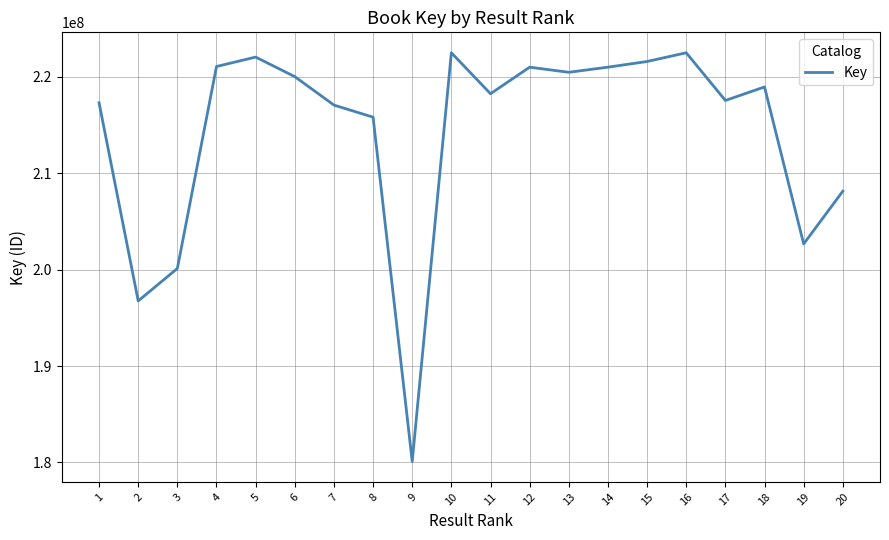

What is the greatest value displayed?

222492869